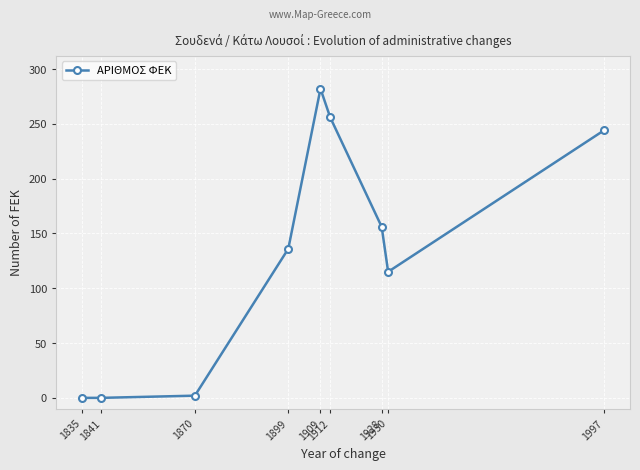

True or false: the data has more than 0 interior local peaks.

True